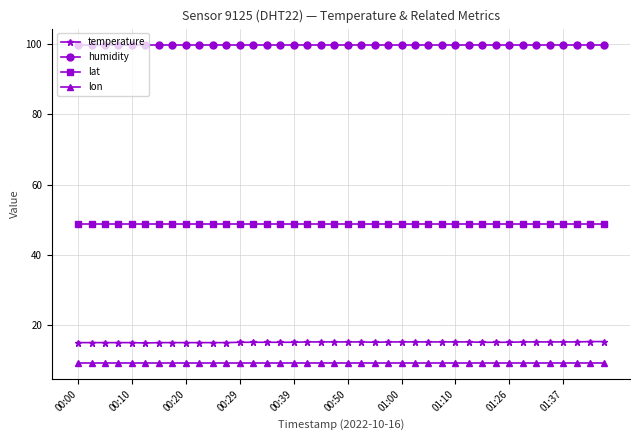

What is the value of the lon point at the 13th from the left?

9.1